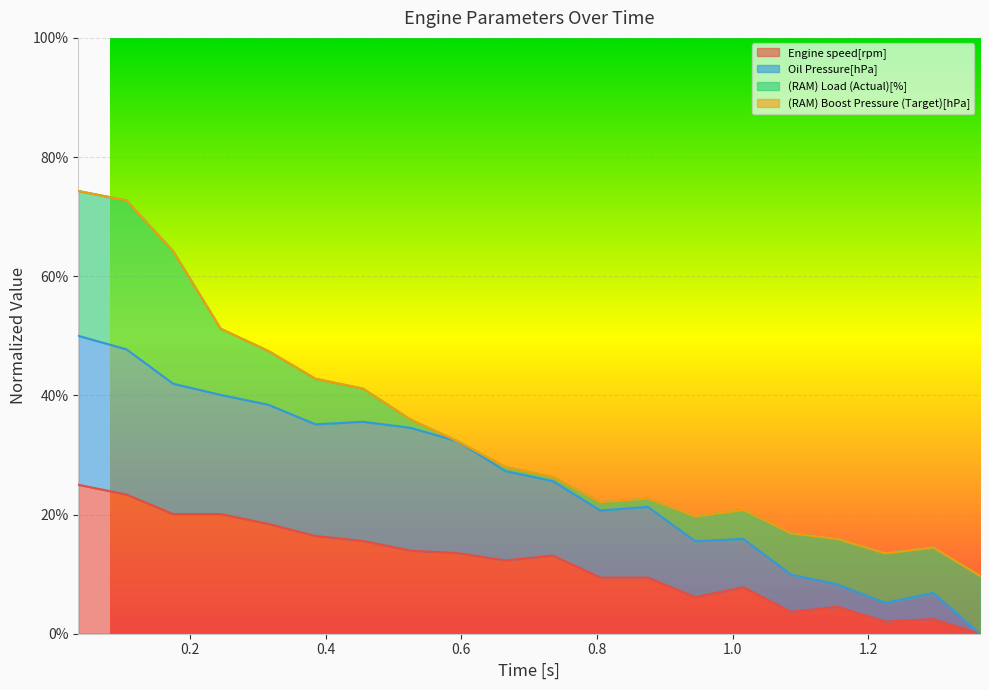

Does the chart display data point markers on the line(s)?

No